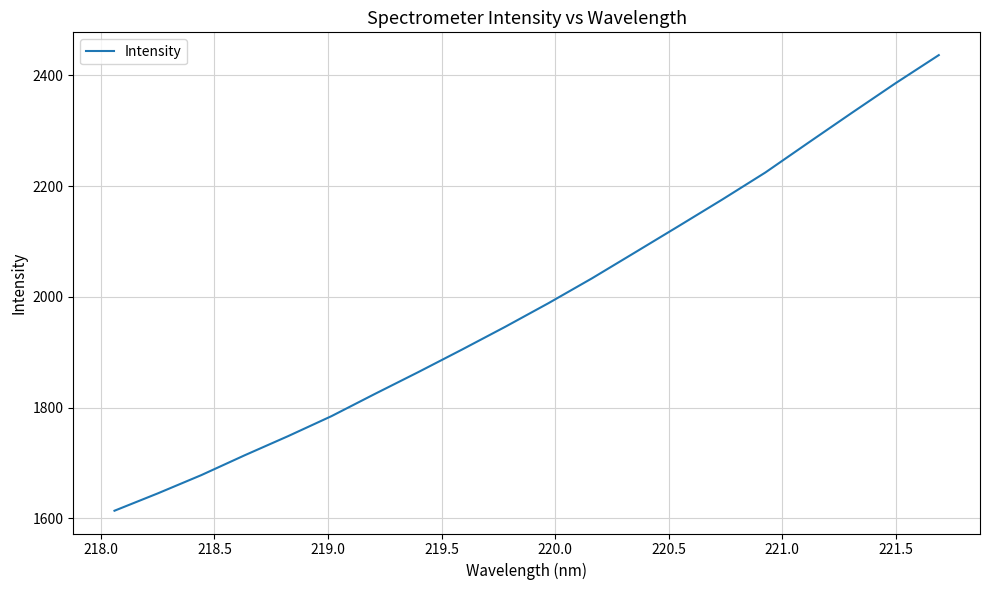

What is the greatest value displayed?

2436.7